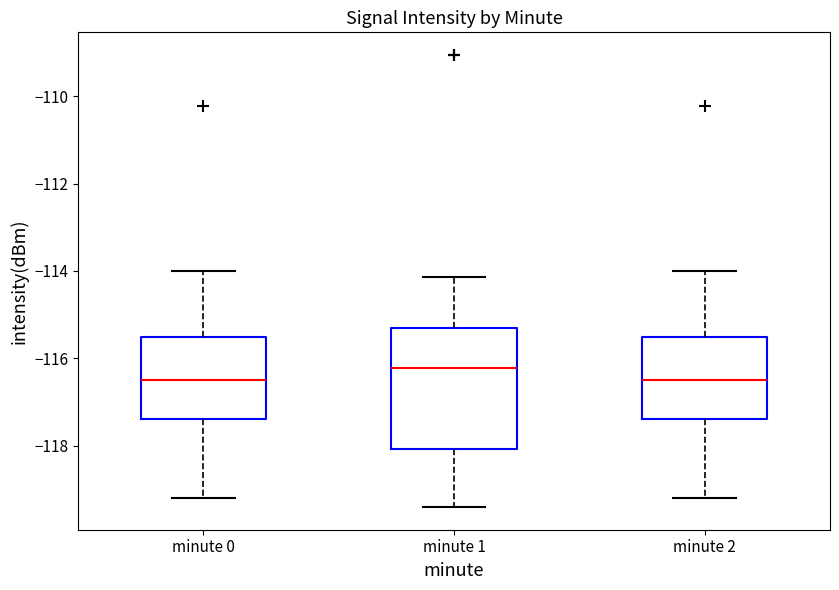

Reading left to right, transcribe this box plot: for each box, give where its median line is, the range the box spans, and where its two whiskers end, as read against the y-axis. The values are not printed on the chart, so give them approximately, as read against the axis.

minute 0: median -116.4, box -117.4 to -115.6, whiskers -119.2 to -114.0
minute 1: median -116.2, box -118.0 to -115.4, whiskers -119.4 to -114.2
minute 2: median -116.4, box -117.4 to -115.6, whiskers -119.2 to -114.0